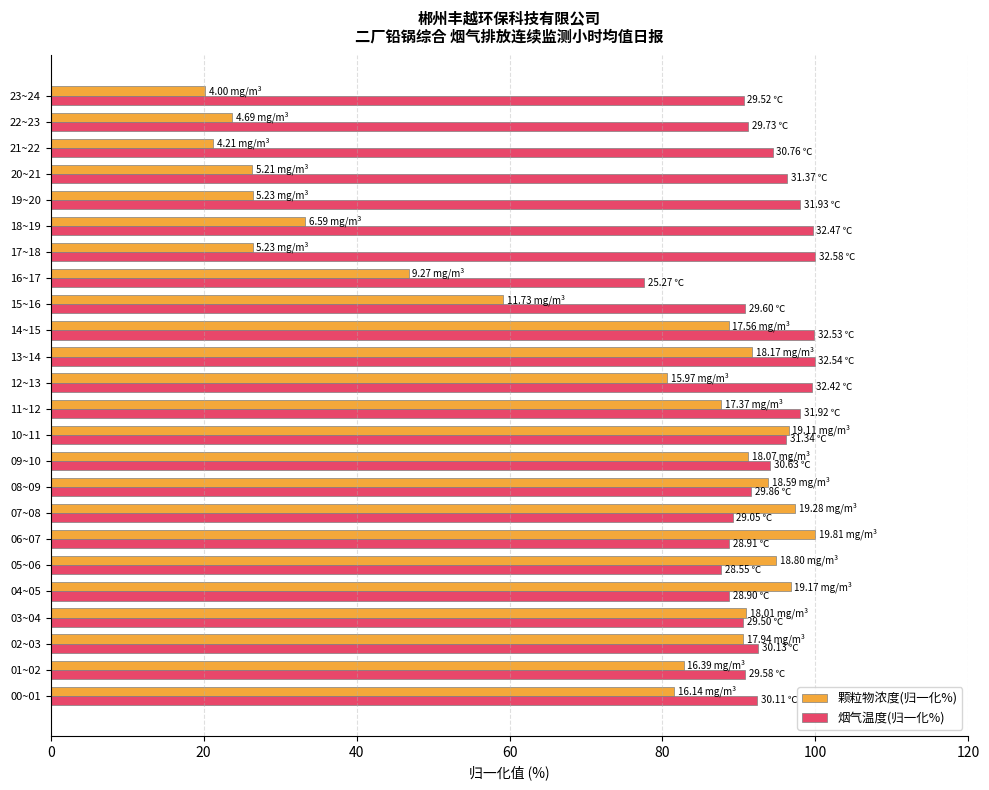

At which label does 颗粒物浓度(归一化%) reach its minimum?

23~24